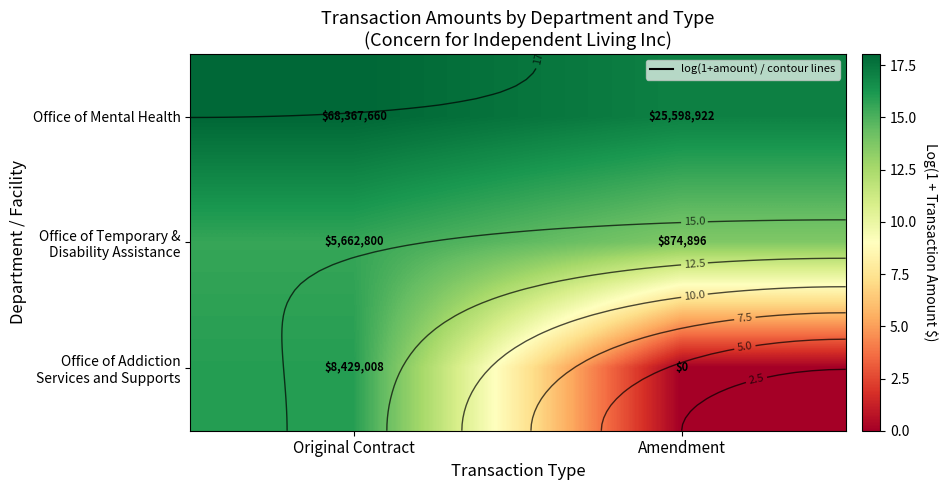

Which series has the largest total across all categories?

Office of Mental Health